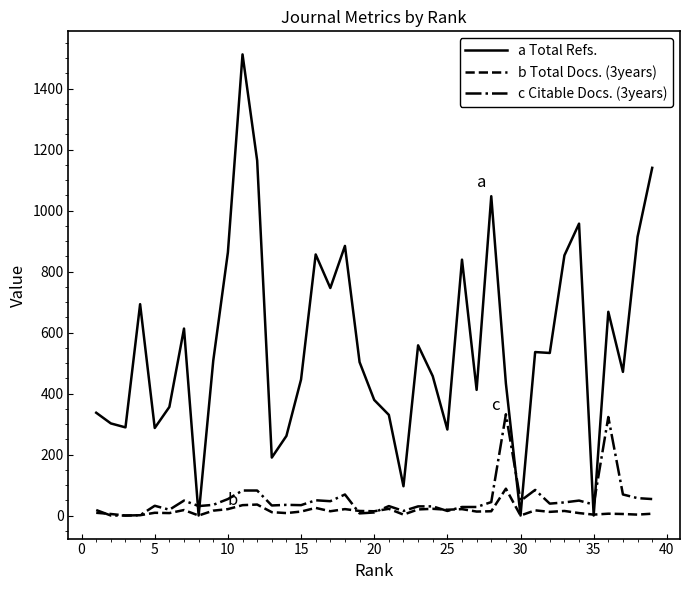

True or false: c Citable Docs. (3years) has more than 0 interior local peaks.

True